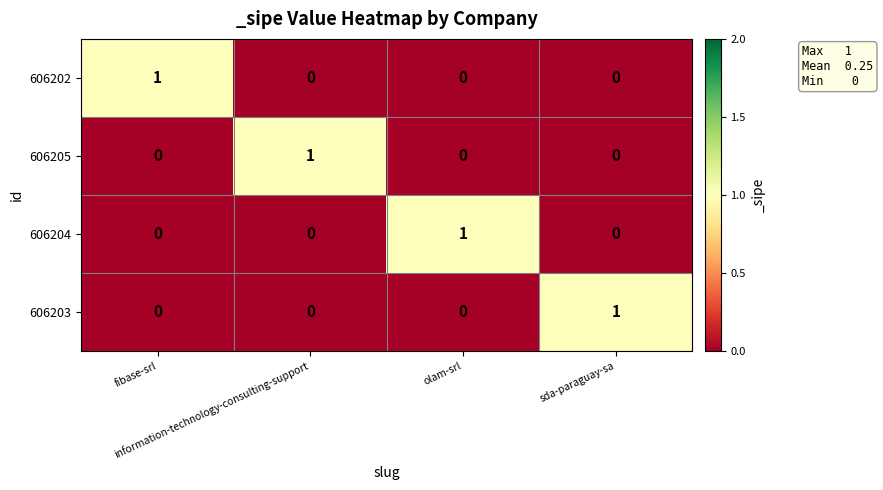

How many data points does each series have?

4